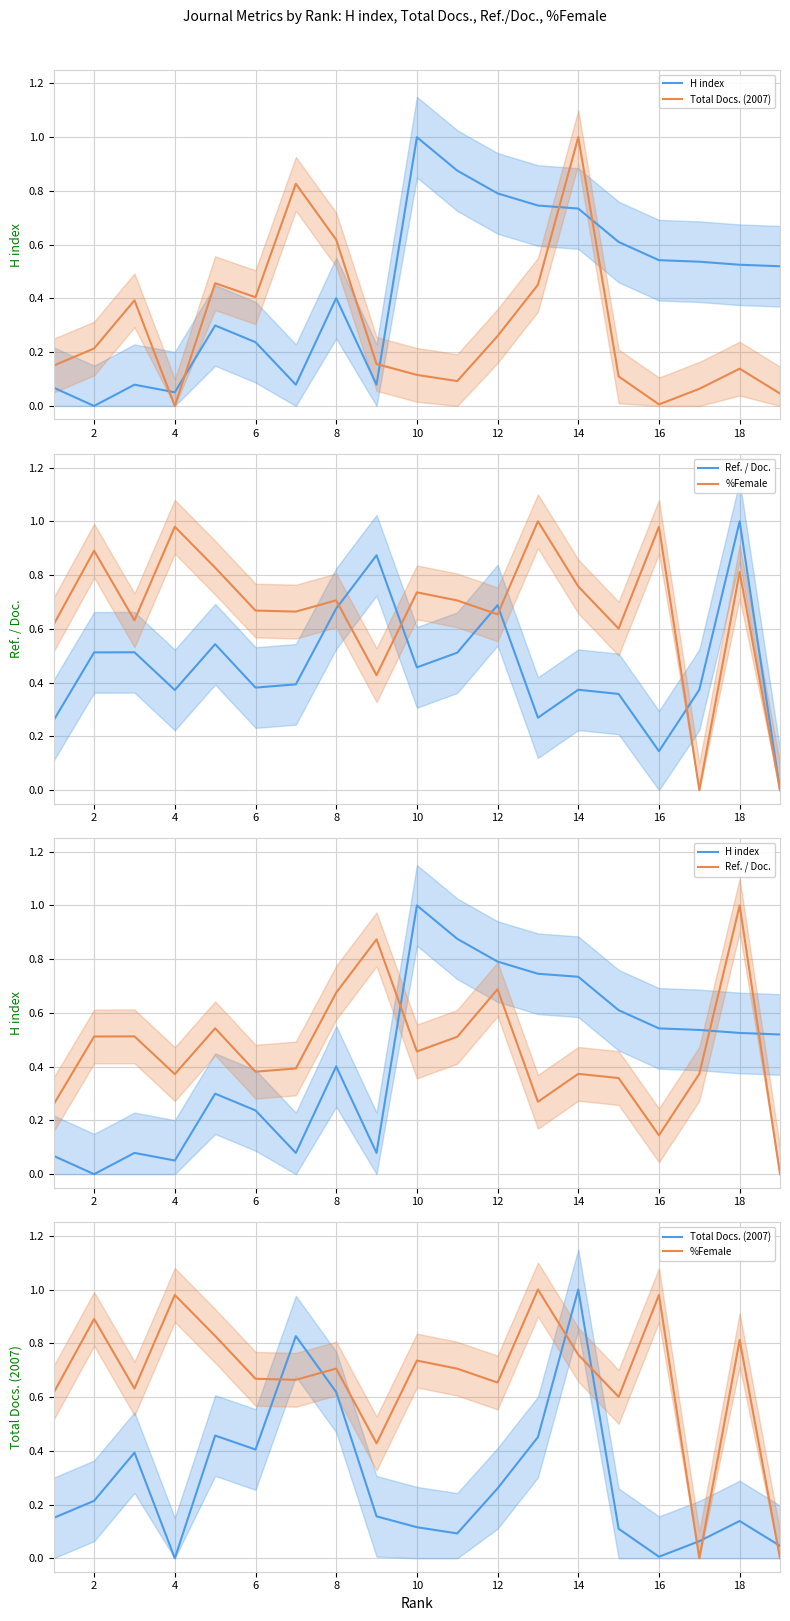

What is the spread (max minus min) of values at 8?

0.3